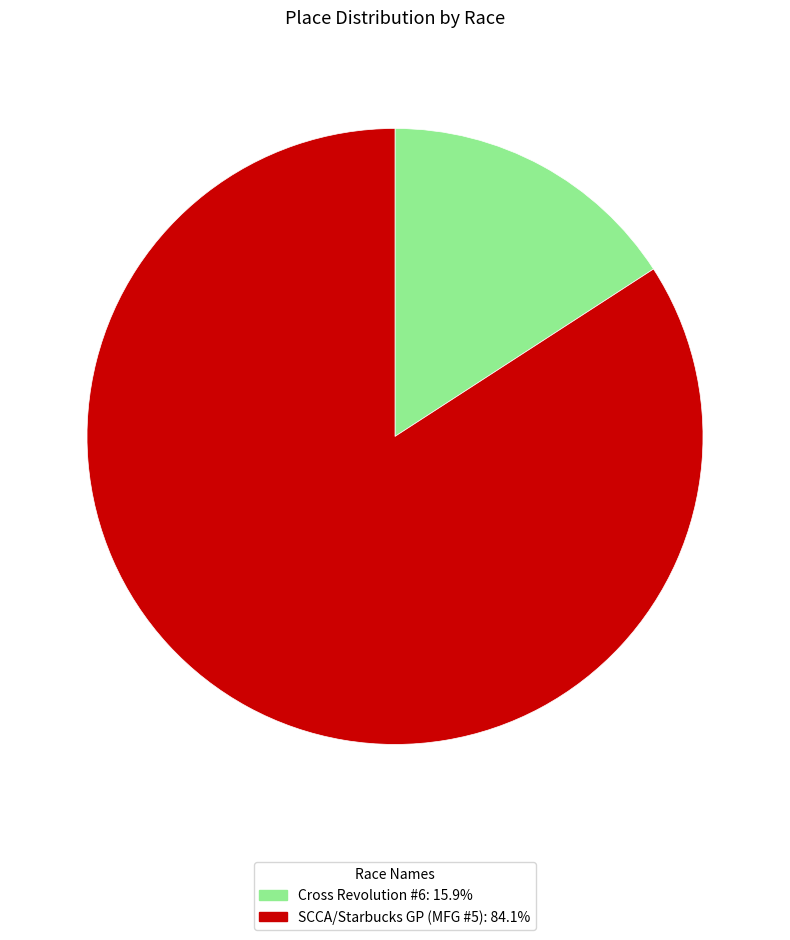

True or false: SCCA/Starbucks GP (MFG #5) accounts for 84% of the total.

True